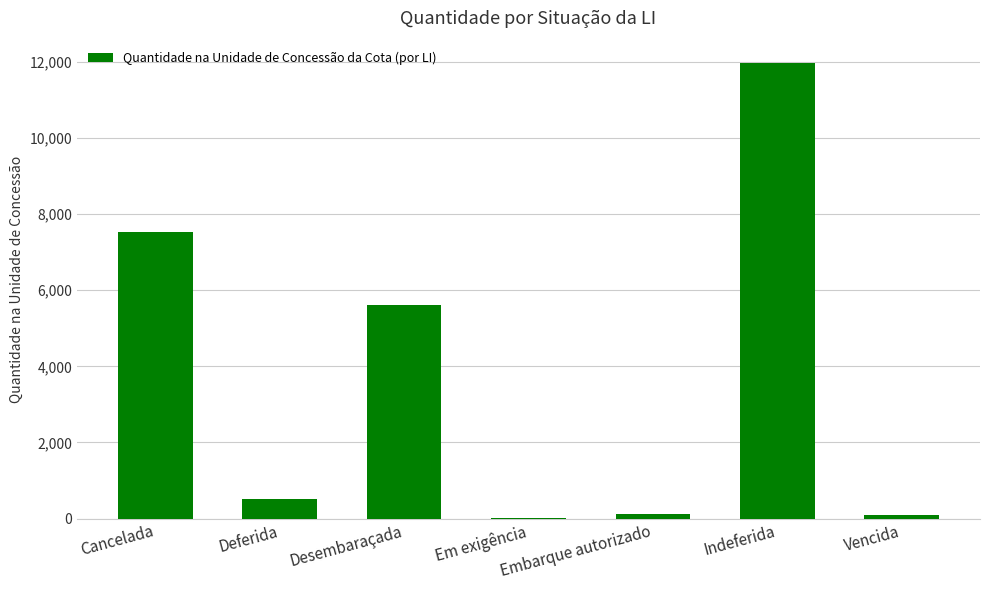

True or false: the data shows 5626.0 at Desembaraçada.

True